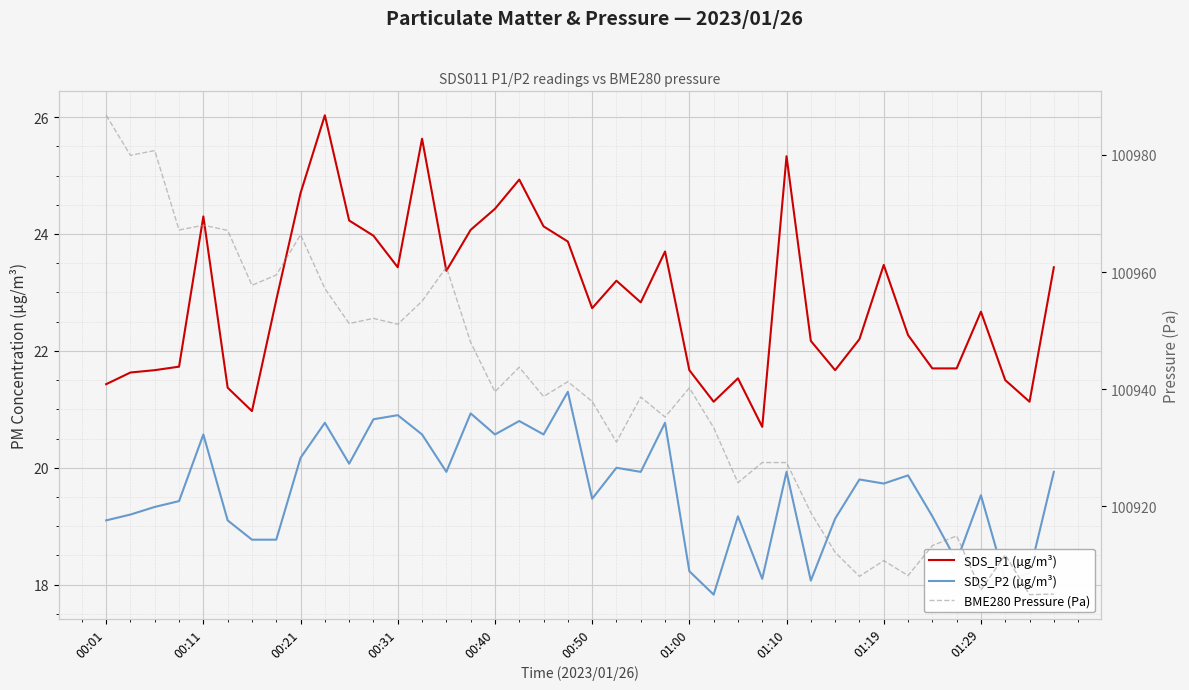

What is the highest value of the BME280 Pressure (Pa) series?

100986.8